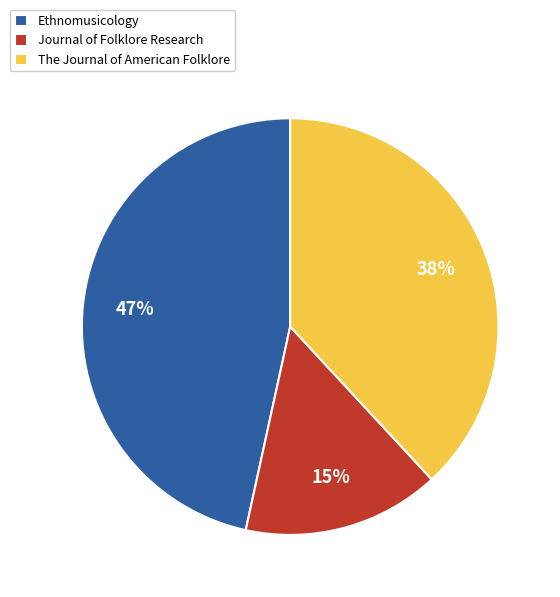

Approximately how many times larger is the value at Ethnomusicology compared to The Journal of American Folklore?

1.2